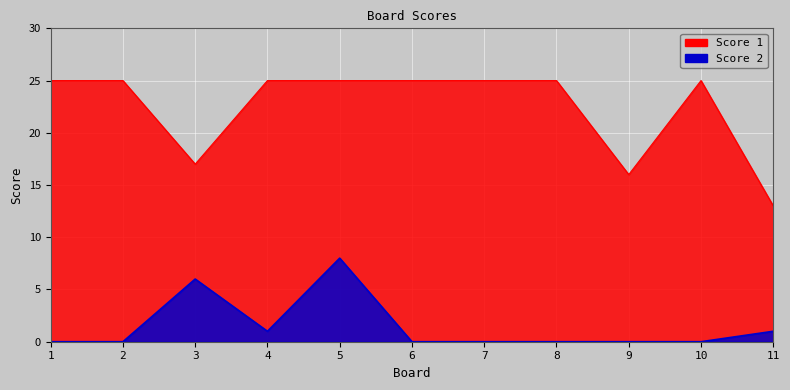

Which has a higher value, 11 or 1?

1